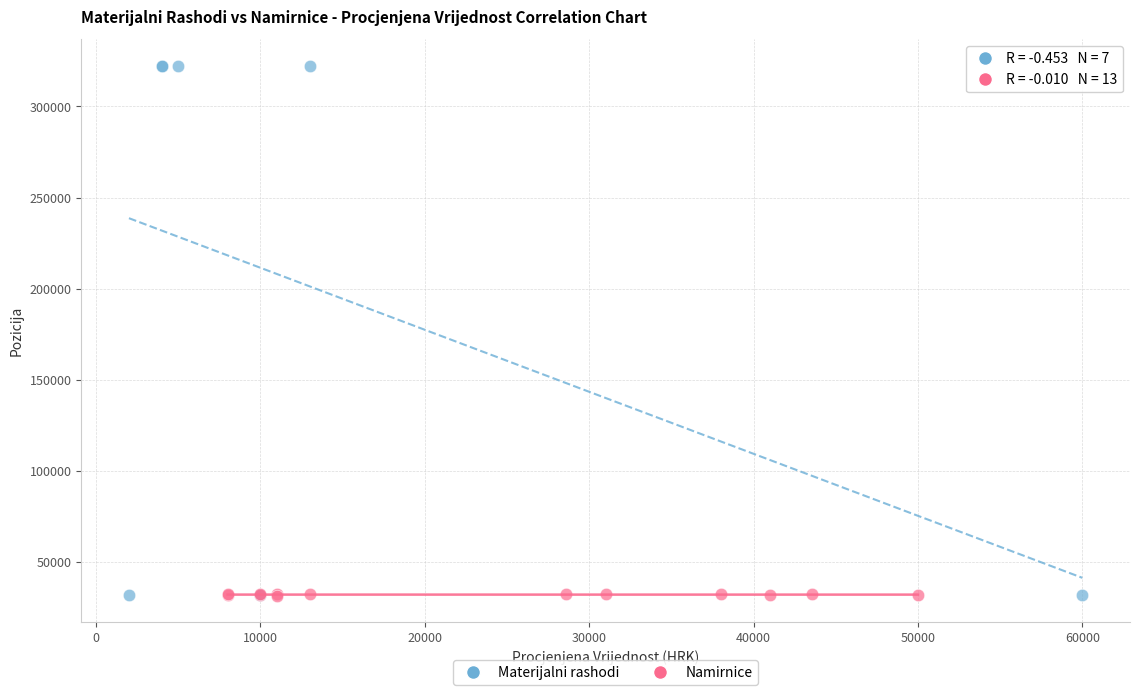

Which series has the largest Y range (max minus min)?

Materijalni rashodi